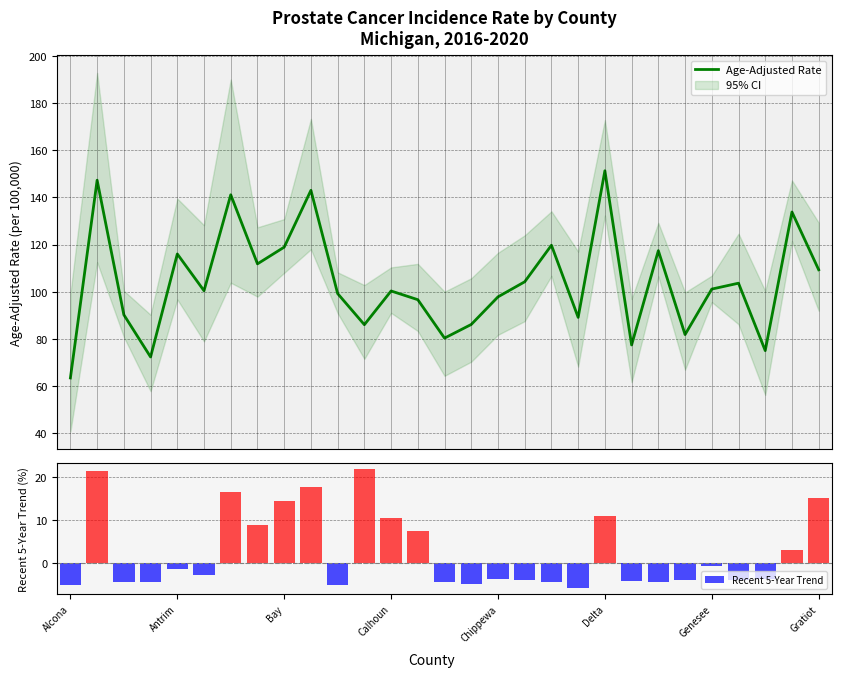

Where is Recent 5-Year Trend nearest to the value 8?

13